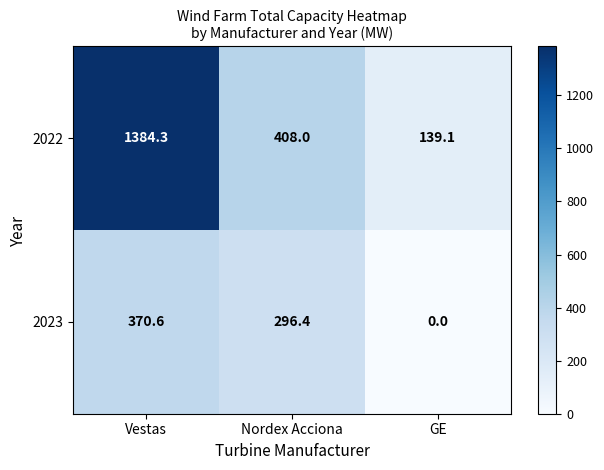

At which category is the sum across all series the highest?

Vestas